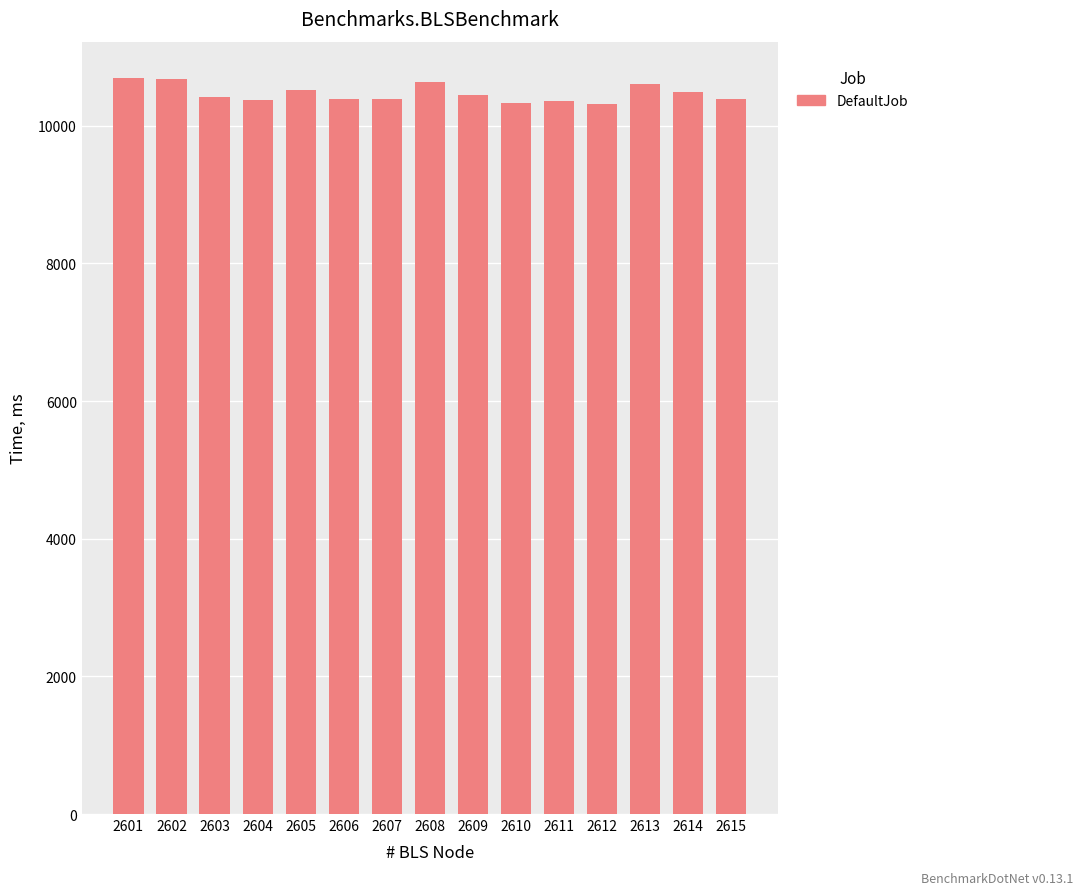

What is the maximum value shown in the chart?

10686